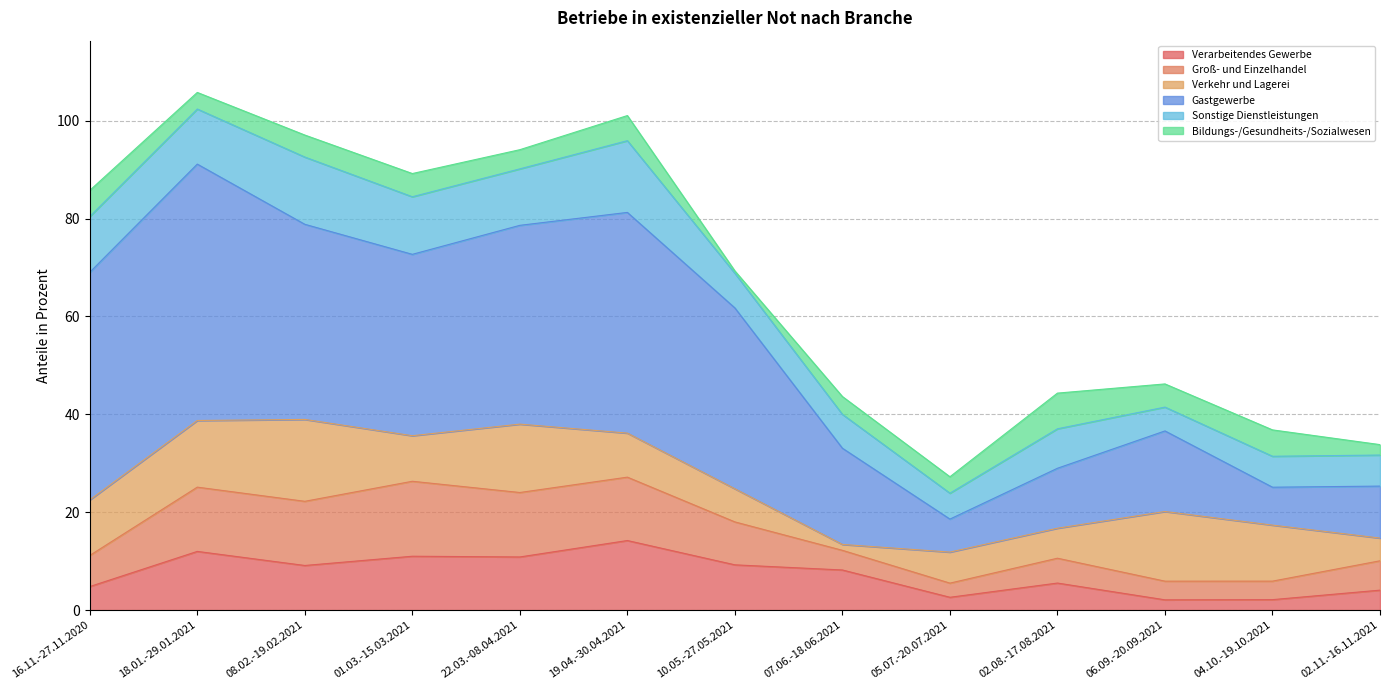

In Gastgewerbe, how many points are higher than both neighbors (excluding endpoints)?

3